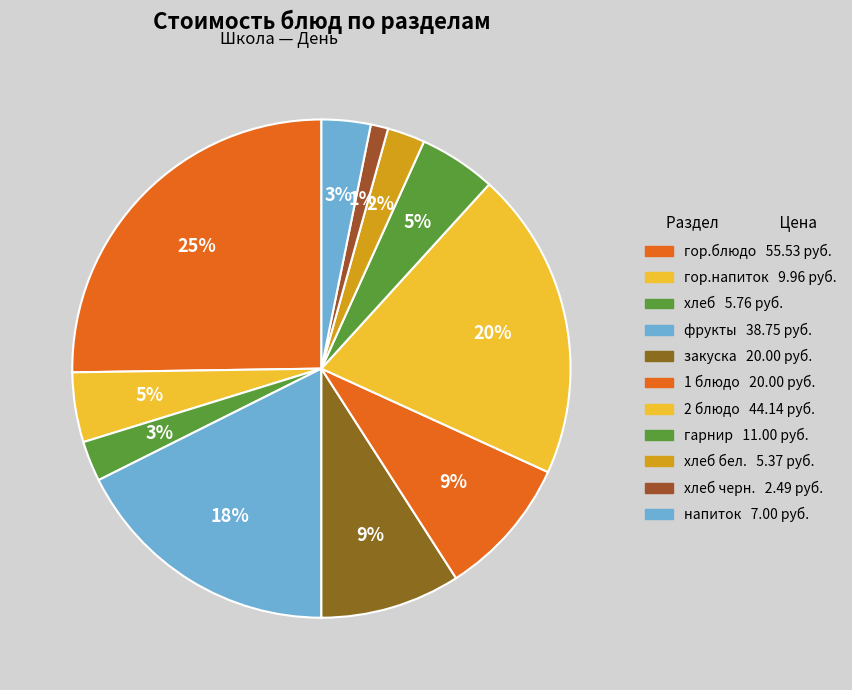

How many segments does this pie chart have?

11